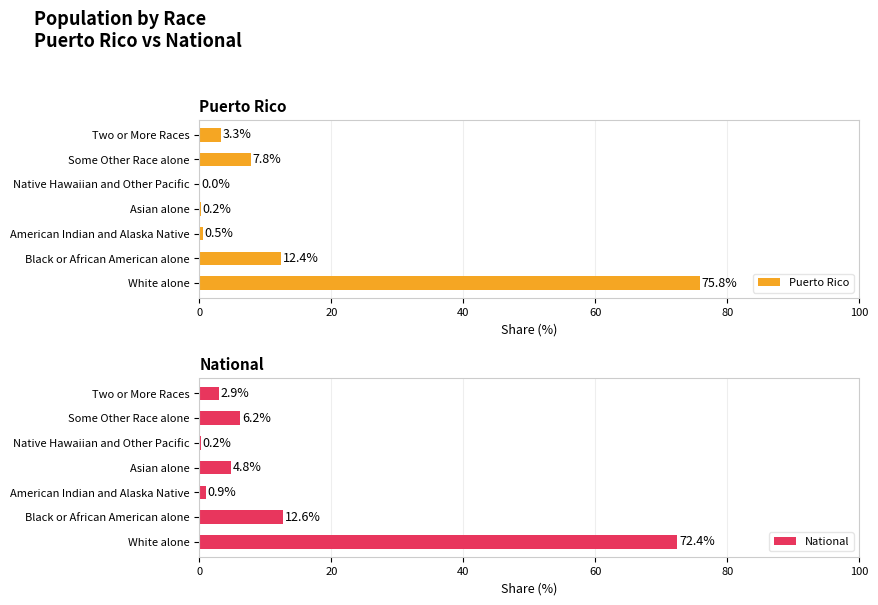

Where is Puerto Rico nearest to the value 37?

Black or African American alone